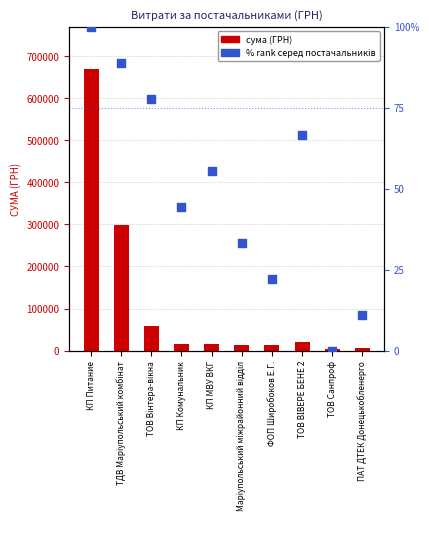

What is the total value across all series at Маріупольський міжрайонний відділ?

14604.1